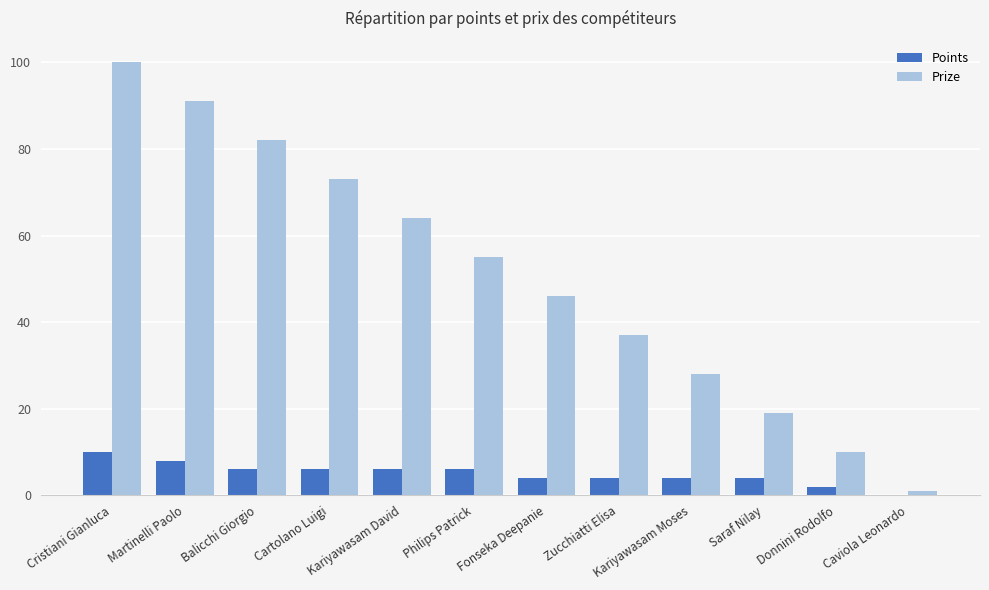

Reading left to right, transcribe all the data shown in this chart.

Points: 10	8	6	6	6	6	4	4	4	4	2	0
Prize: 100	91	82	73	64	55	46	37	28	19	10	1